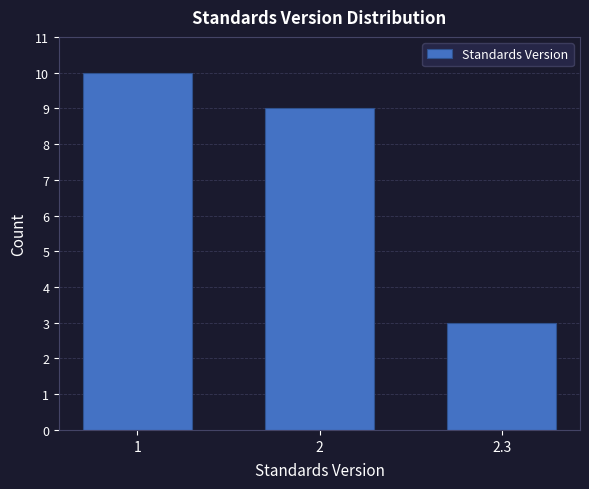

Reading left to right, extract all data points from this chart.

10	9	3